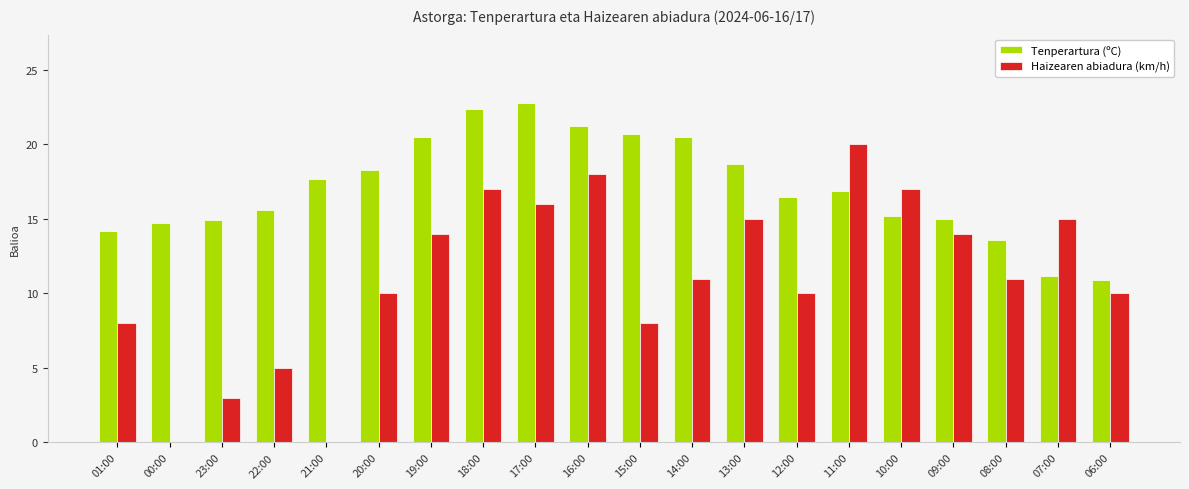

What is the maximum value for Tenperartura (ºC)?

22.8